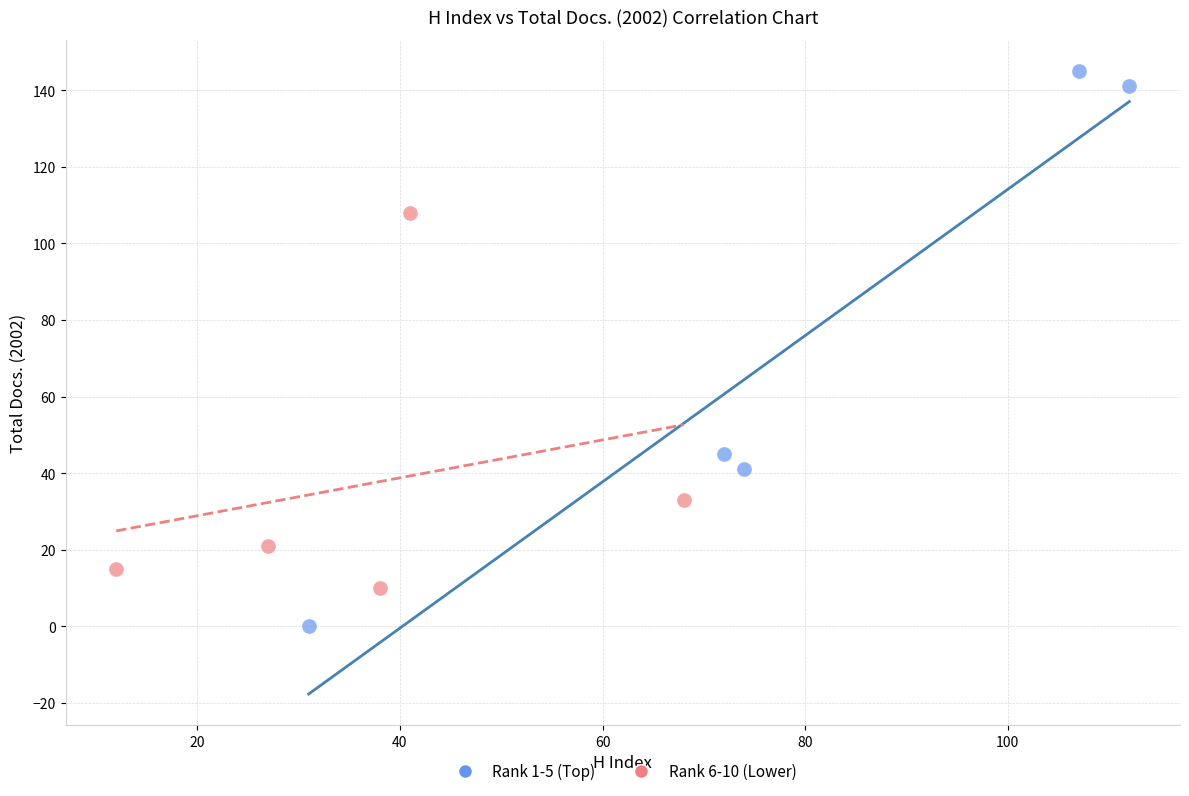

Which series has the largest Y range (max minus min)?

Rank 1-5 (Top)